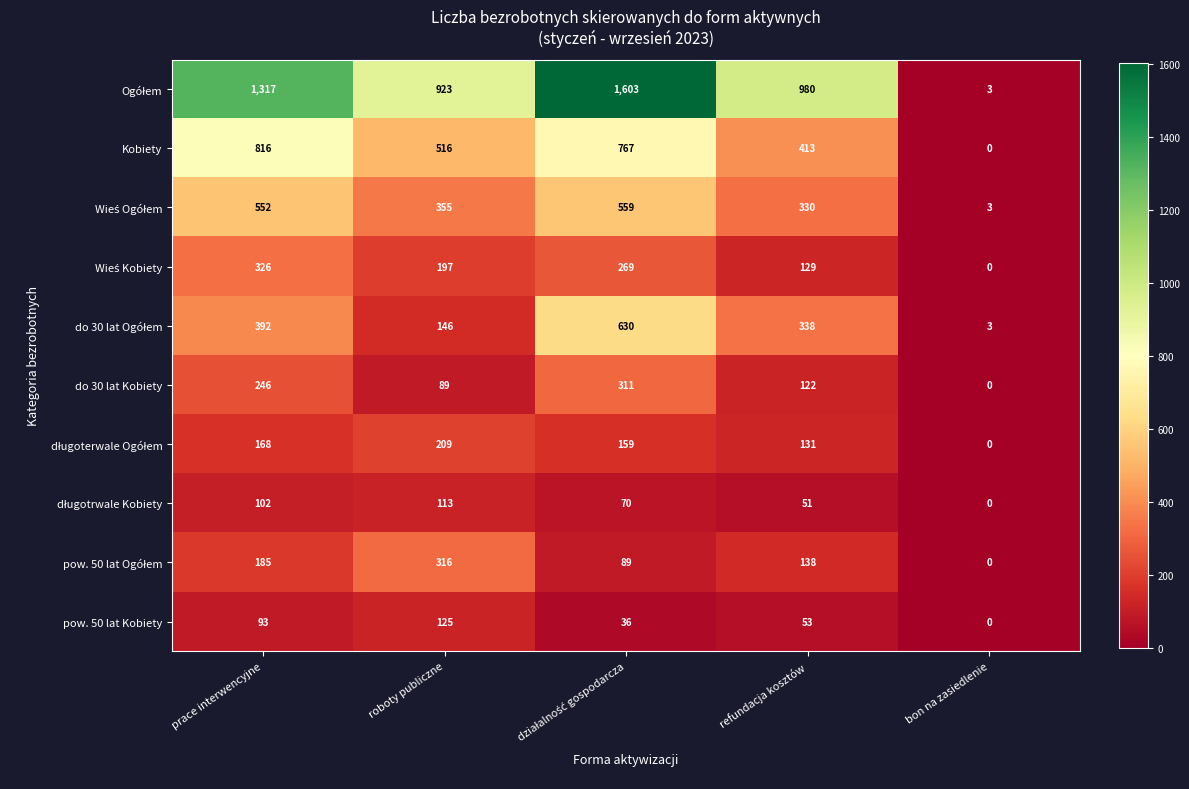

Which category has the lowest value in the do 30 lat Kobiety series?

bon na zasiedlenie